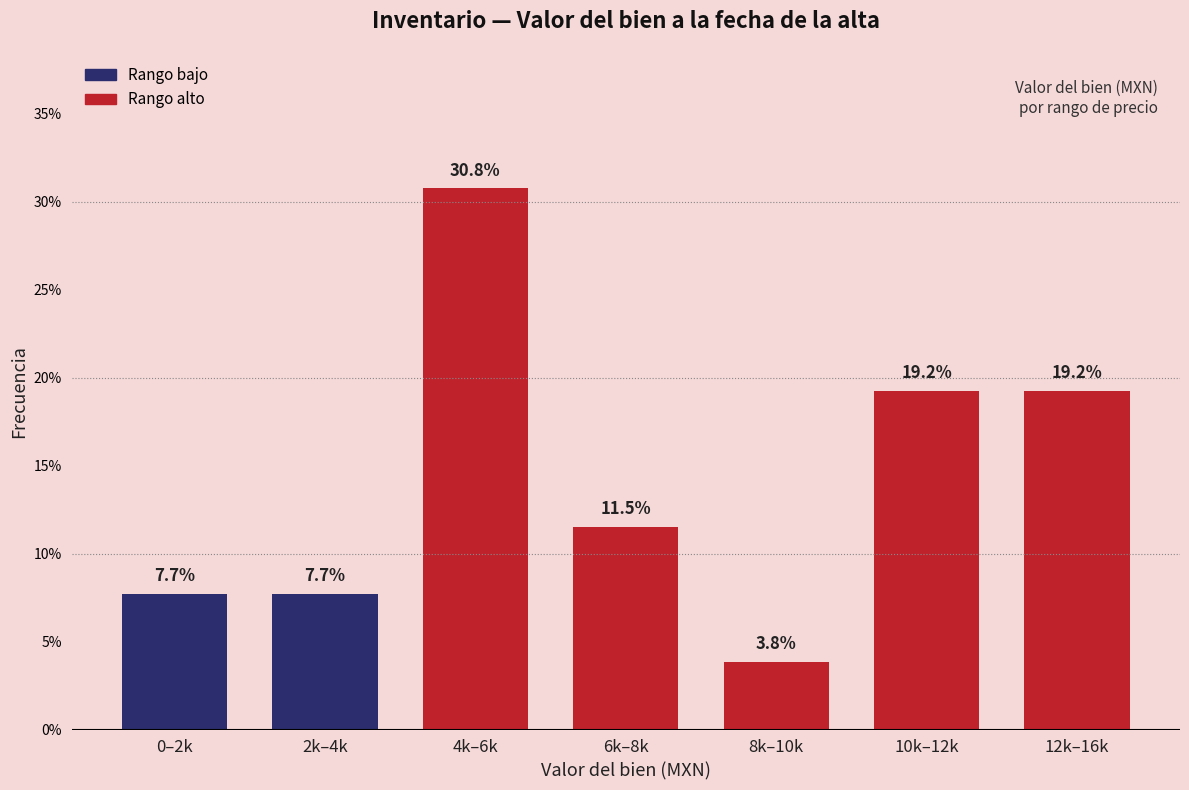

Are the bars horizontal?

No